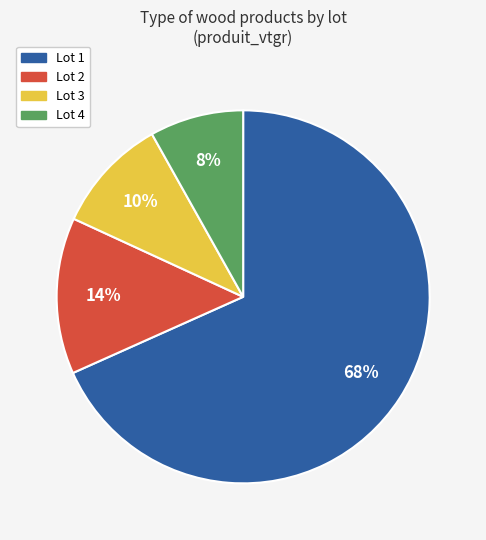

Between Lot 2 and Lot 3, which is larger?

Lot 2